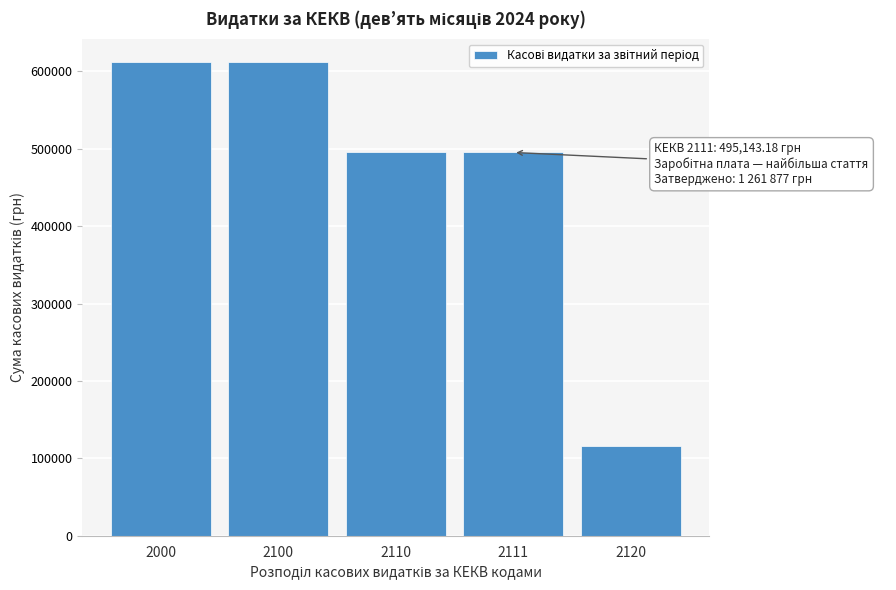

Reading left to right, extract all data points from this chart.

611482.6	611482.6	495143.2	495143.2	116339.4